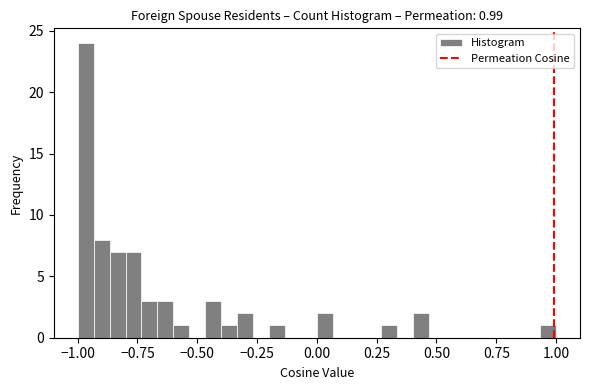

Around what value on the x-axis is the tallest bar? Give the approximate position of its centre, as read against the axis.

-0.95